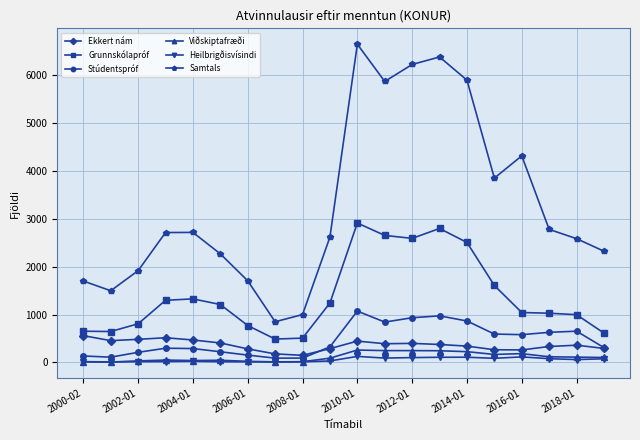

What is the greatest value displayed?

6649